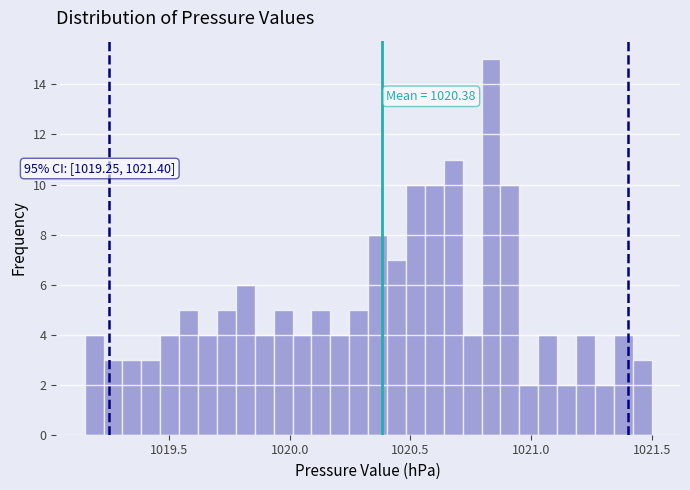

Around what value on the x-axis is the tallest bar? Give the approximate position of its centre, as read against the axis.

1020.85